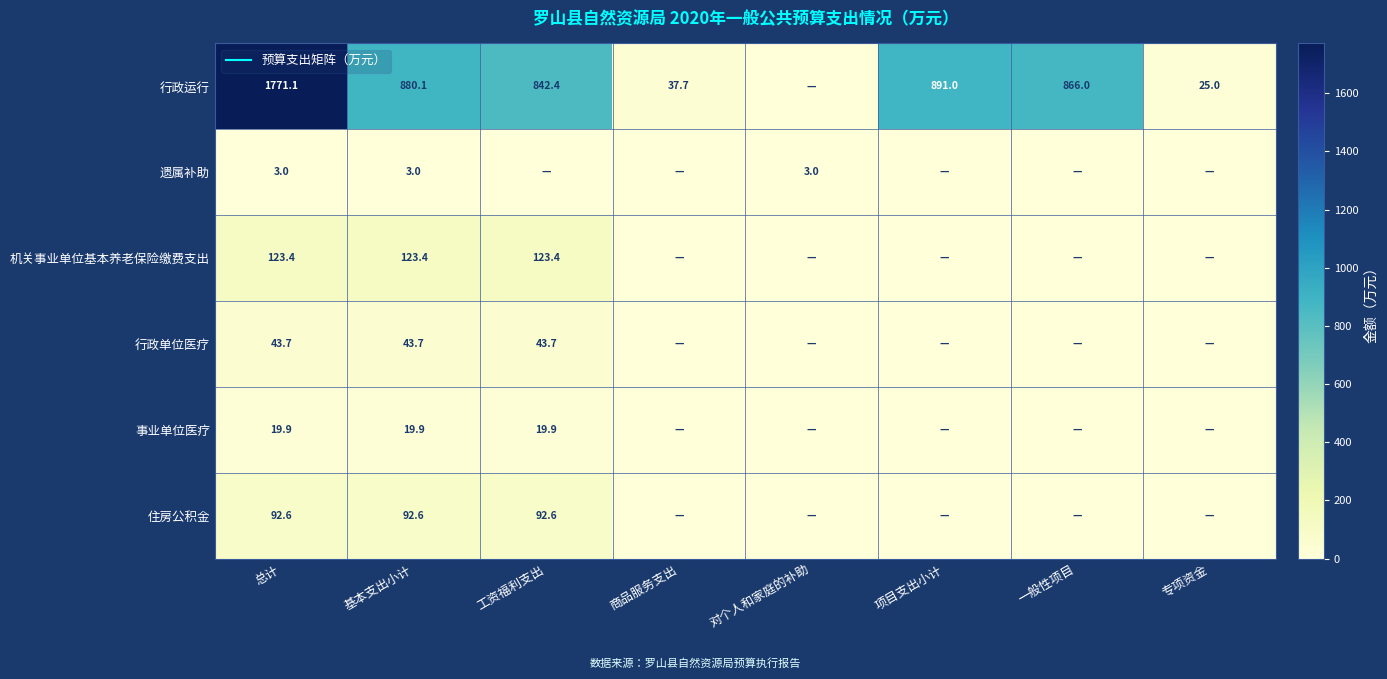

Is it true that 住房公积金 equals 0.0 at 项目支出小计?

True